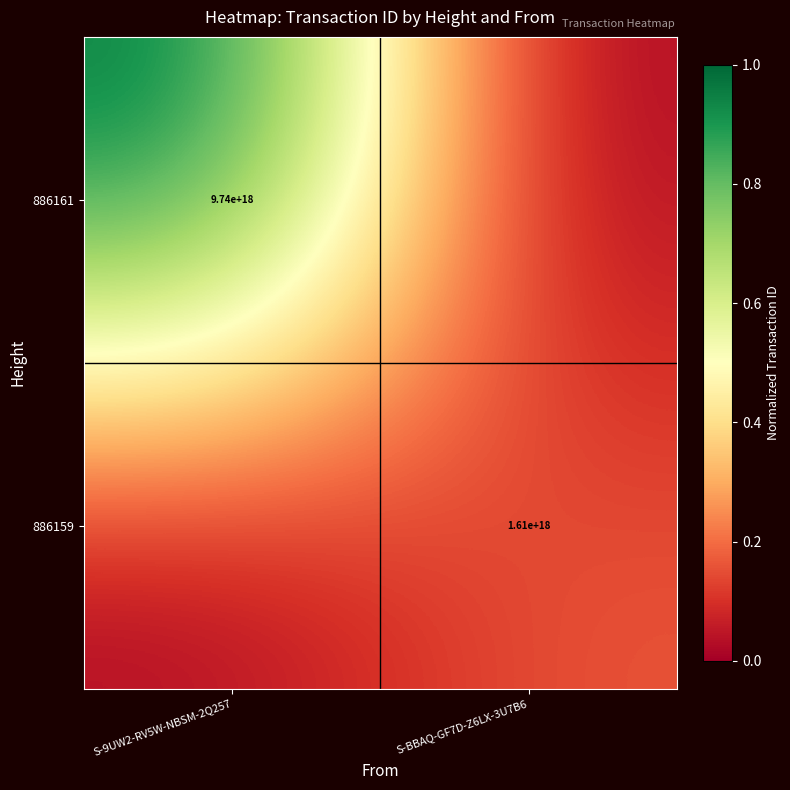

The value of 886159 at S-BBAQ-GF7D-Z6LX-3U7B6 is 1610000000000000000. True or false?

True